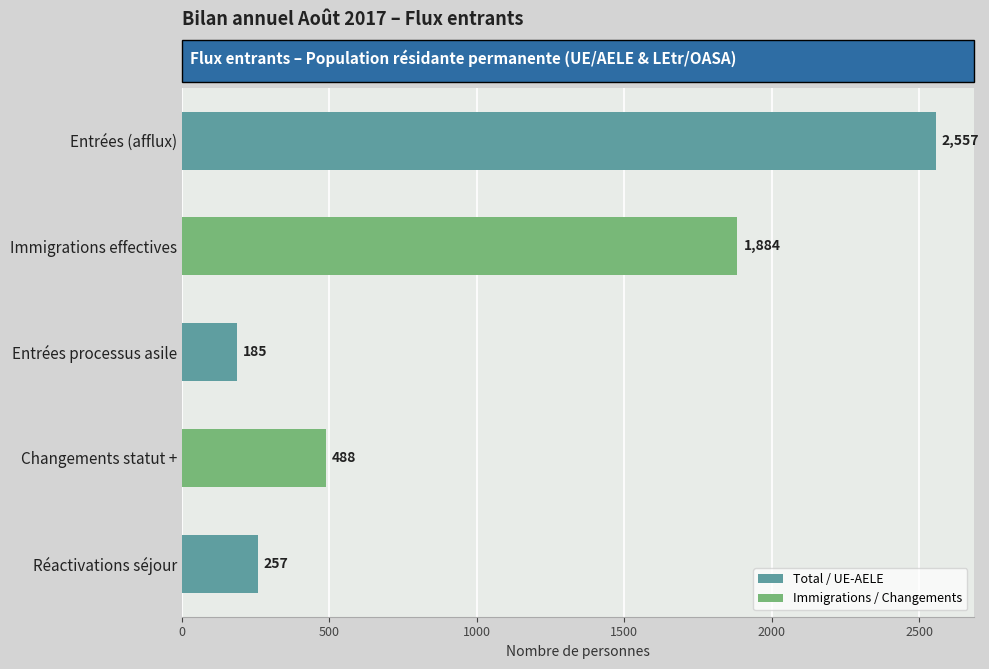

How many distinct data groups are displayed?

1